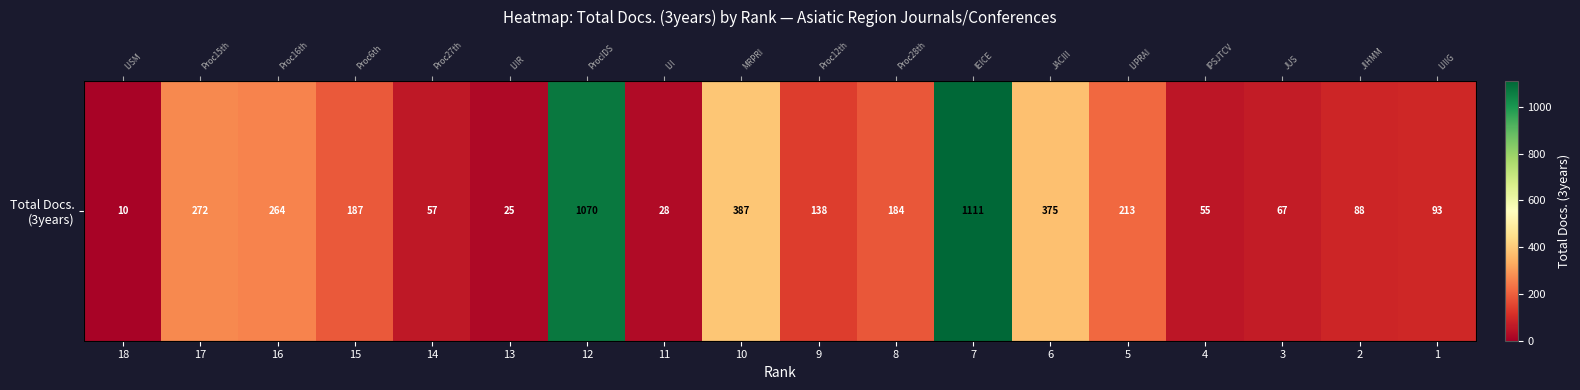

True or false: the data shows 67 at 3.

True